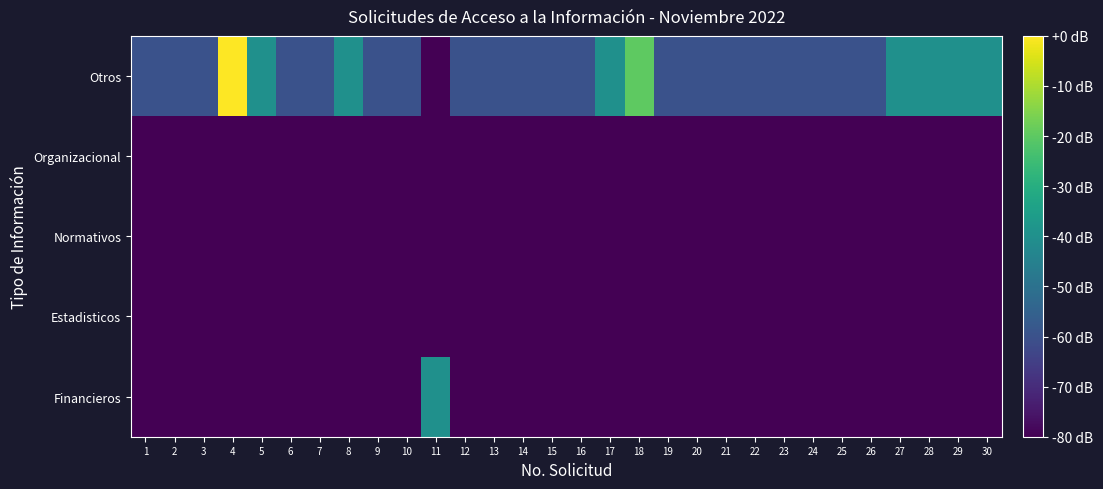

How many categories are shown in the chart?

30